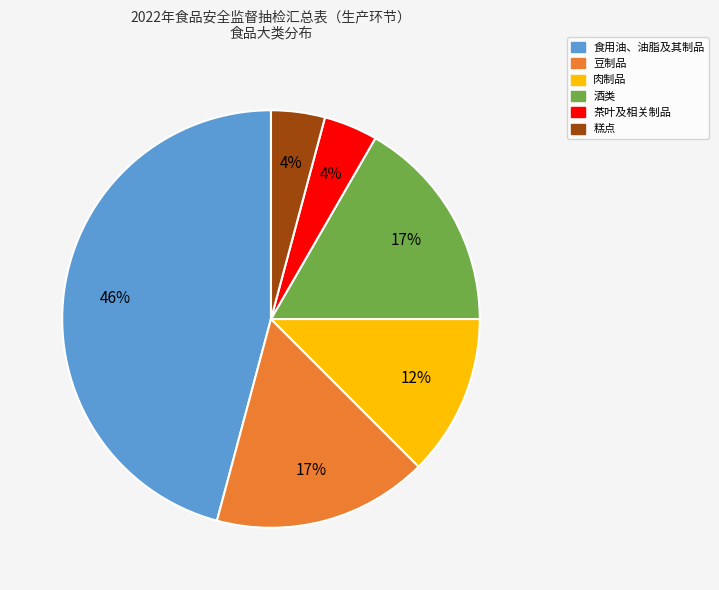

To the nearest percent, what is the difference between the largest and smallest slice percentages?

42%